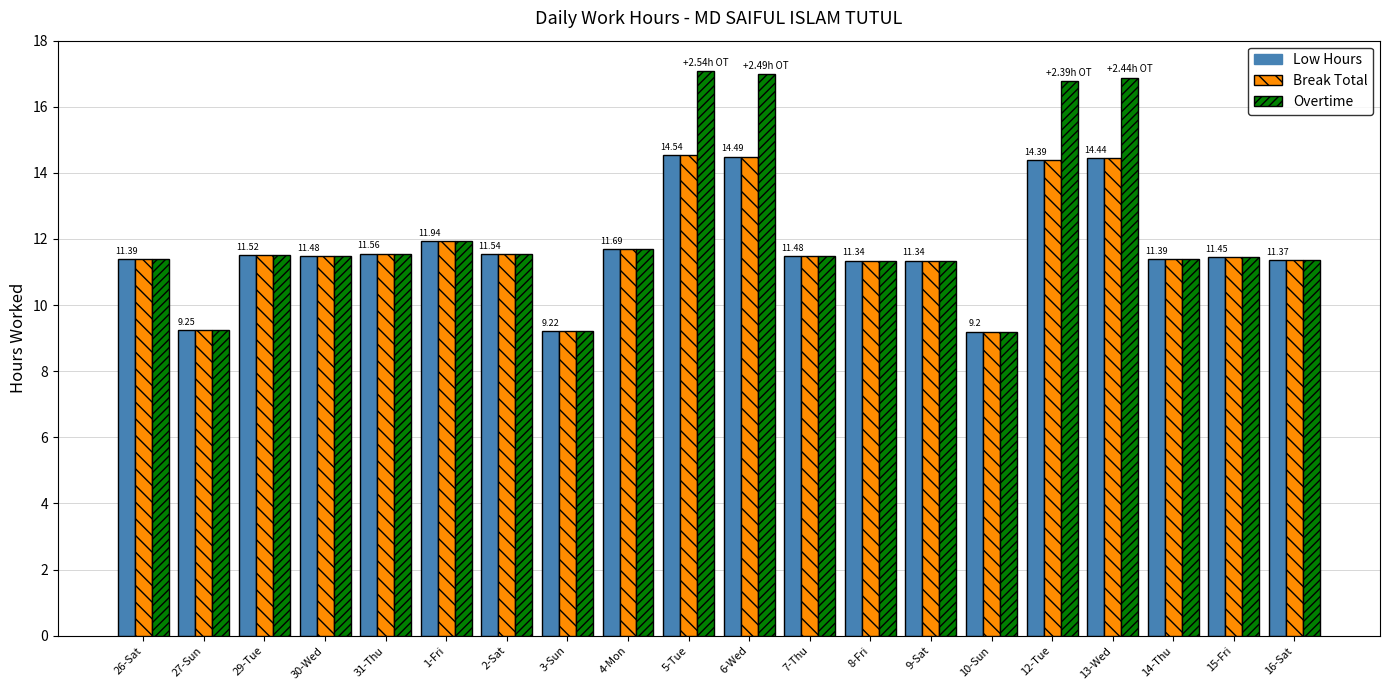

Which series has the largest range (max minus min)?

Overtime